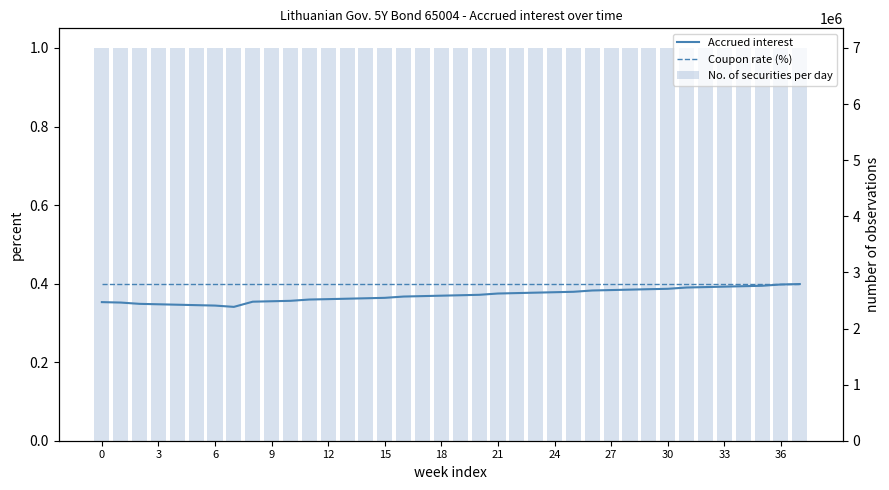

What are all the series names shown in the legend?

Accrued interest, Coupon rate (%), No. of securities per day